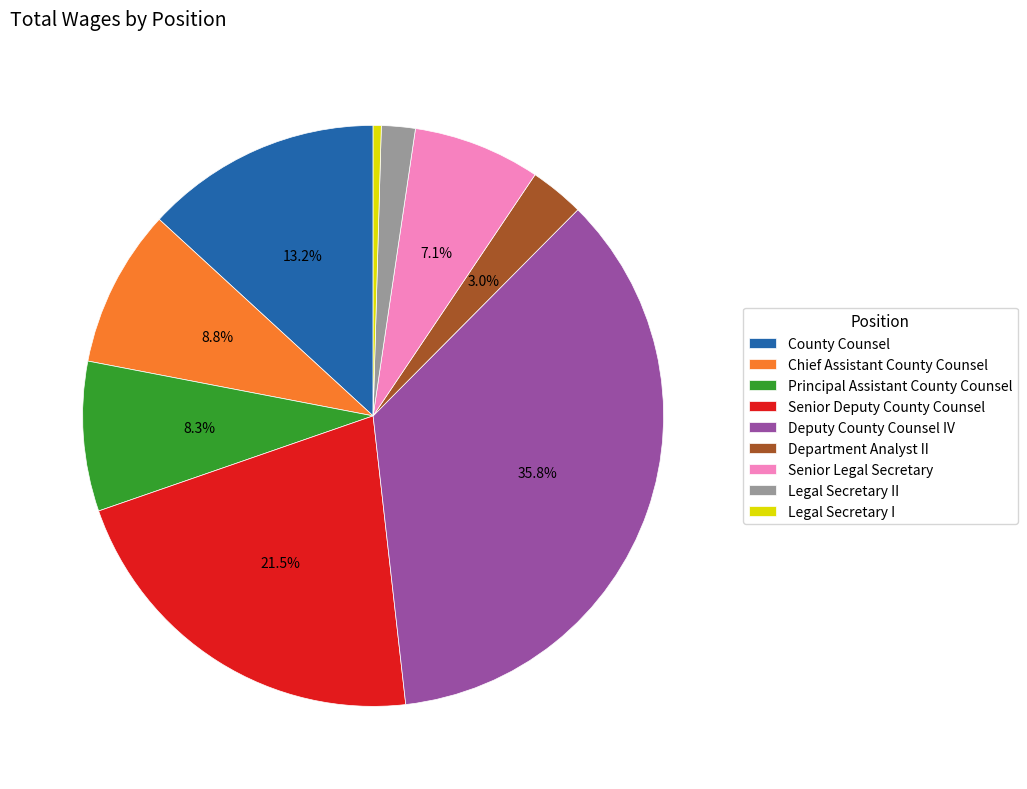

Between Legal Secretary II and Senior Legal Secretary, which is larger?

Senior Legal Secretary